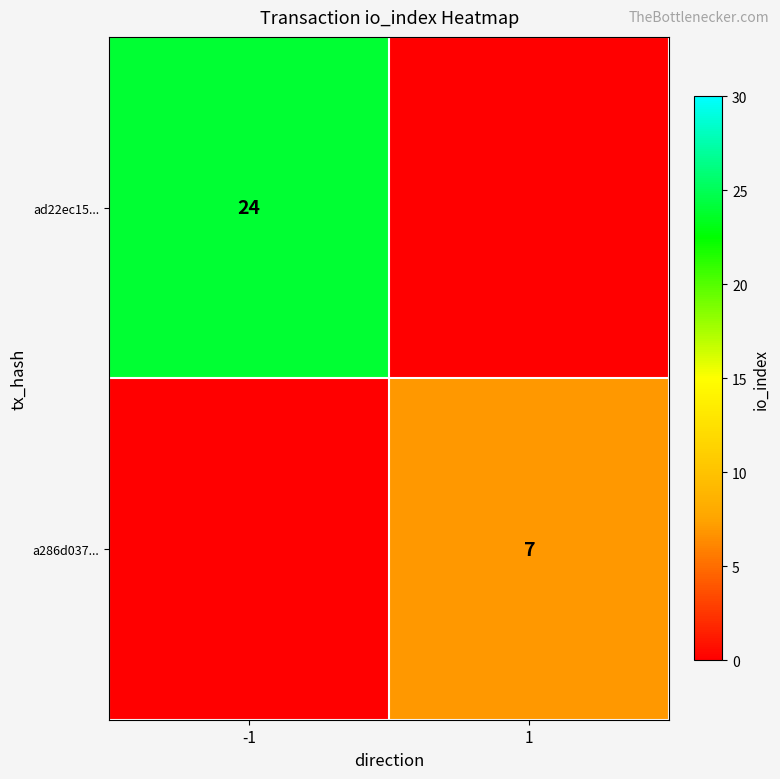

Is the value of ad22ec15... at -1 greater than the value of a286d037... at 1?

Yes